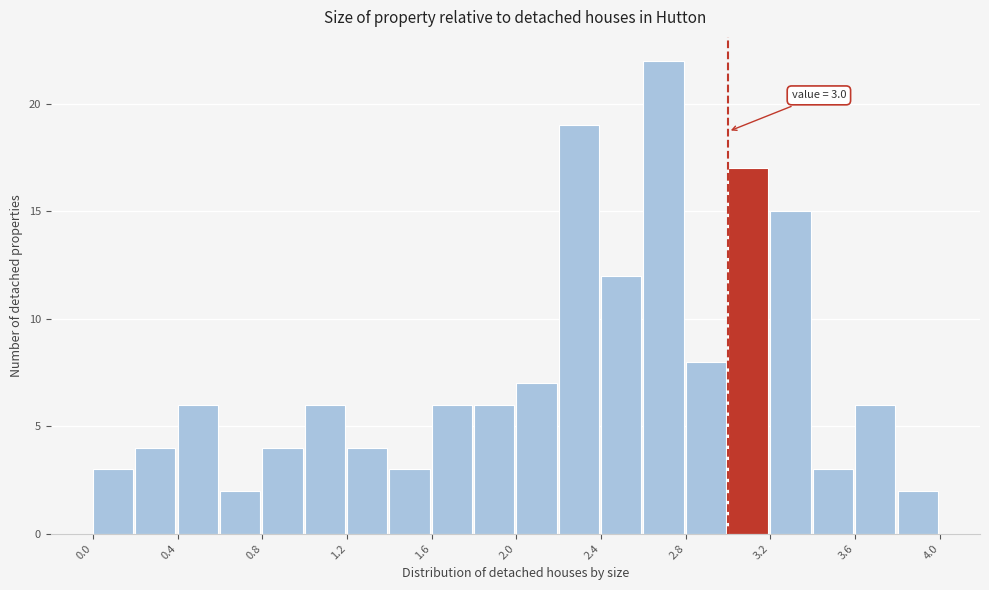

Over which range of the x-axis is the bar tallest?

2.6 to 2.8